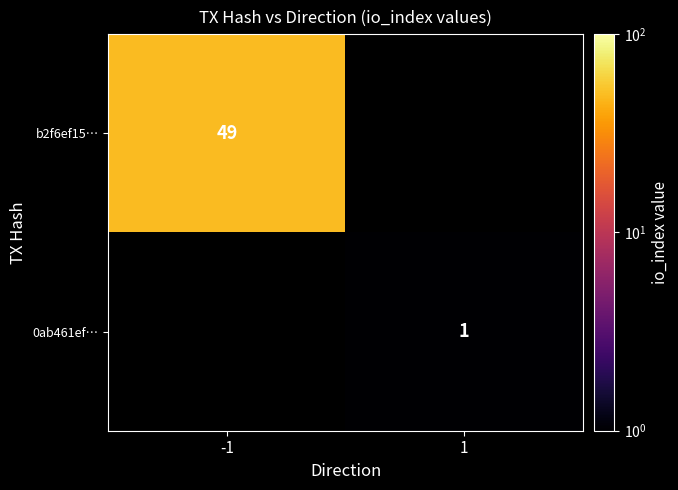

Is it true that b2f6ef15… equals 49 at -1?

True